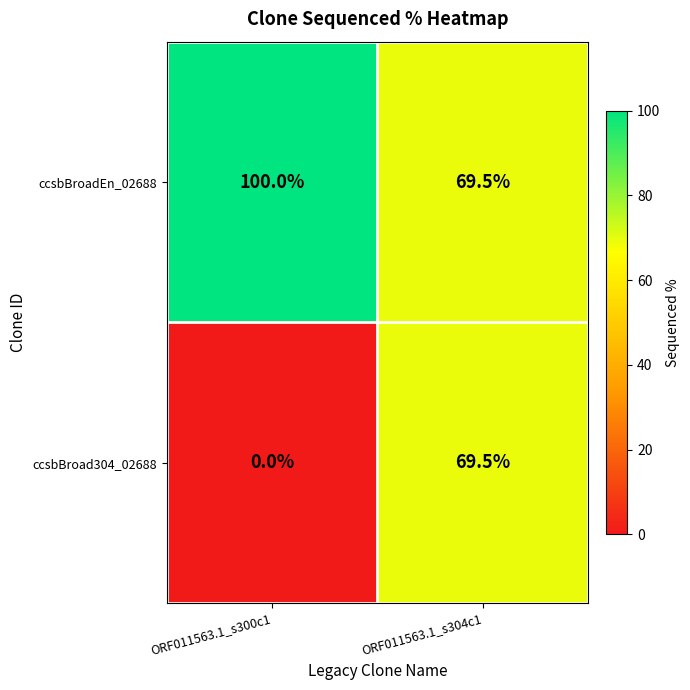

Reading right to left, list all the values displayed in this chart.

ccsbBroadEn_02688: ORF011563.1_s304c1=69.5	ORF011563.1_s300c1=100.0
ccsbBroad304_02688: ORF011563.1_s304c1=69.5	ORF011563.1_s300c1=0.0